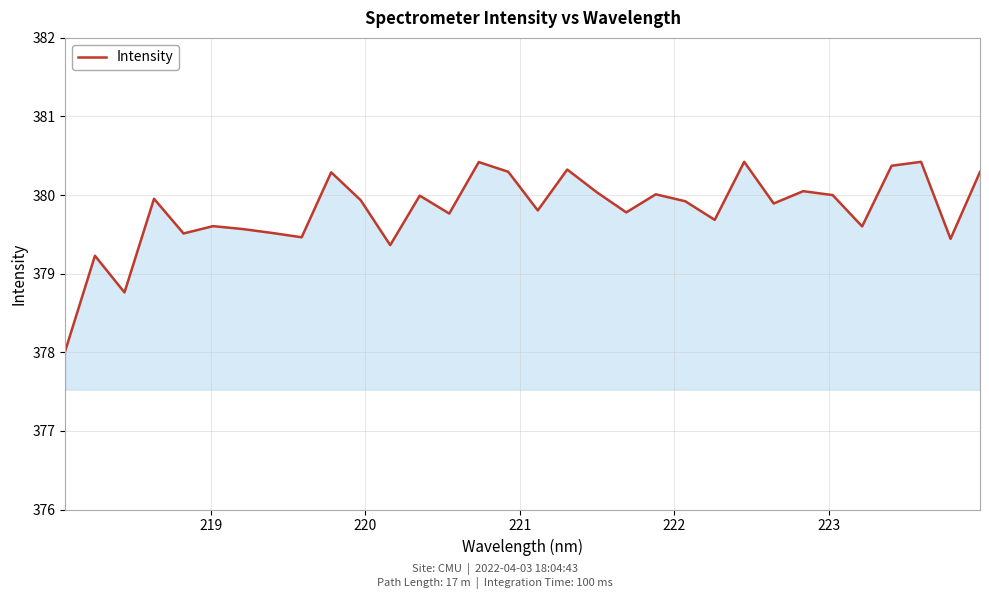

What is the smallest value displayed?

378.0